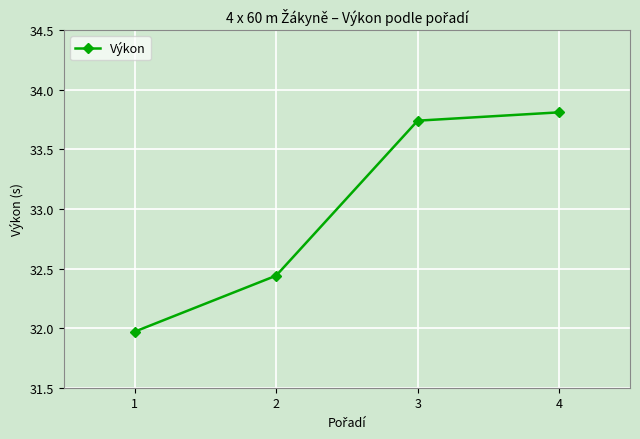

What is the difference between the second highest and second lowest values?

1.3